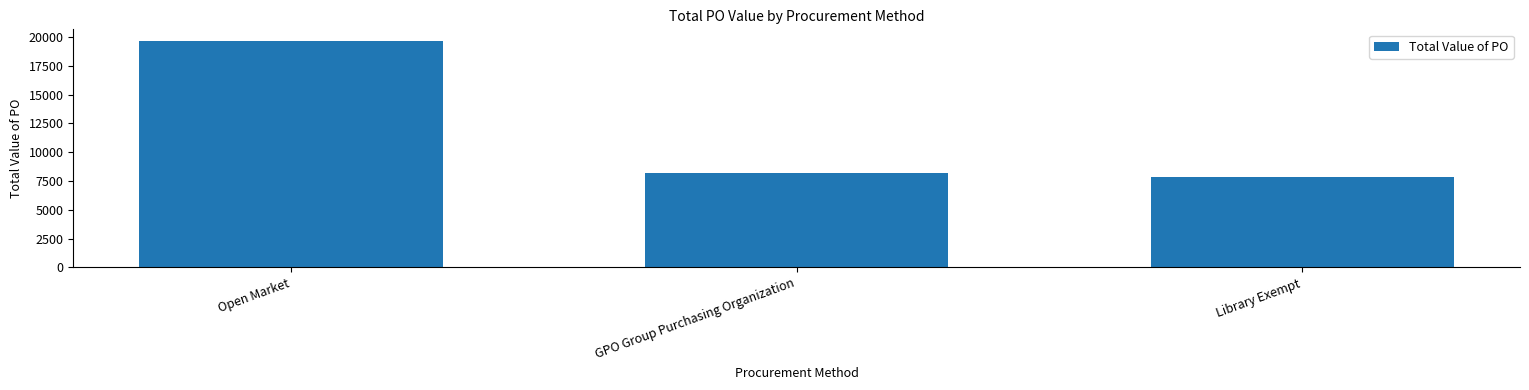

Which category has the highest value across all series?

Open Market